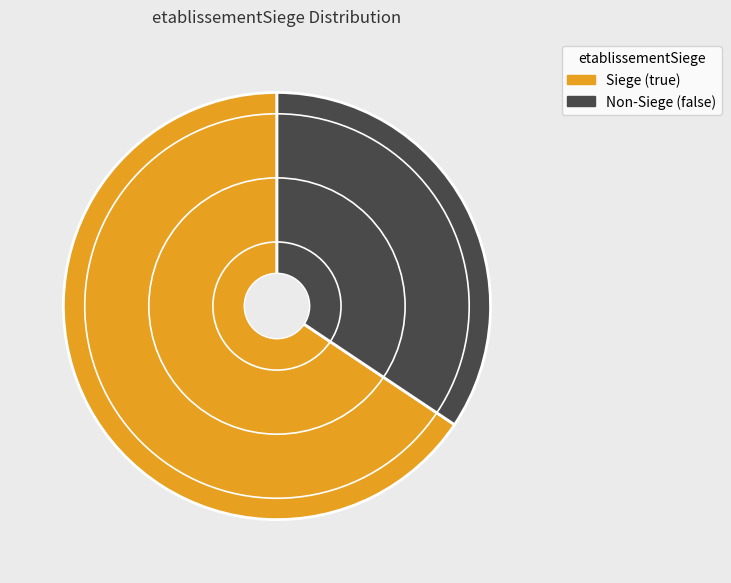

Which slice is the largest?

Siege (true)